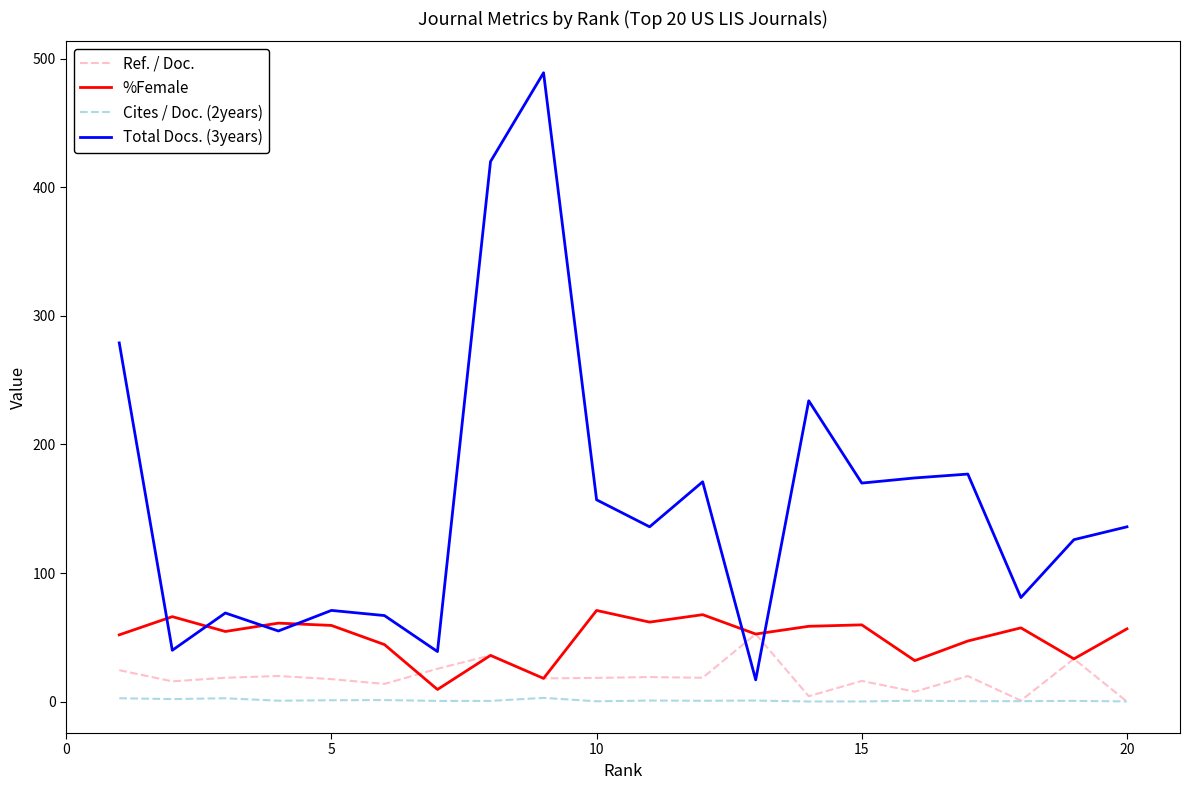

True or false: Cites / Doc. (2years) has more than 0 points higher than both neighbors.

True